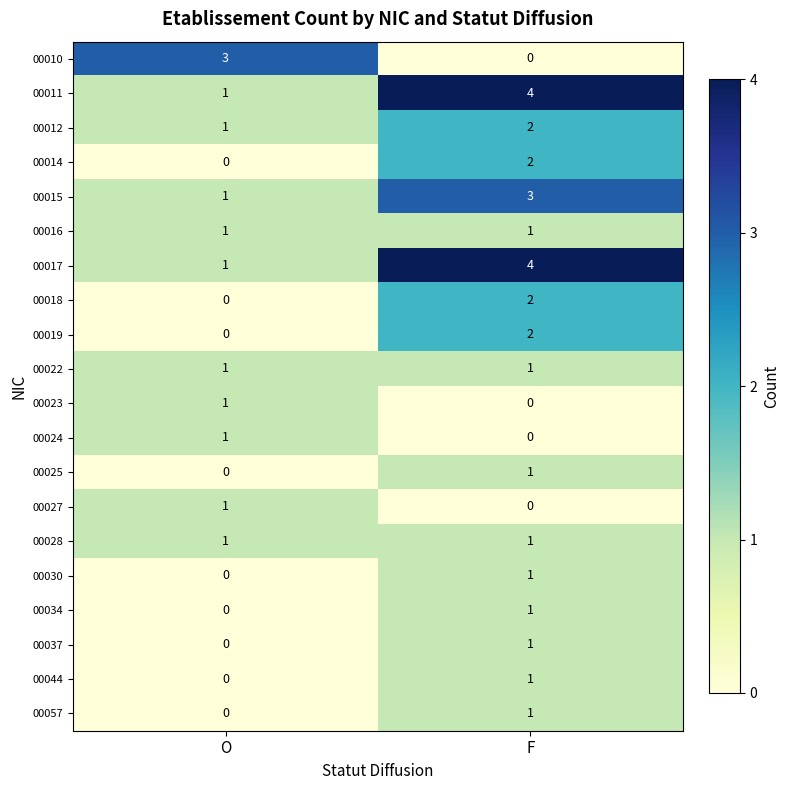

What is the difference between the highest and lowest values at F?

4